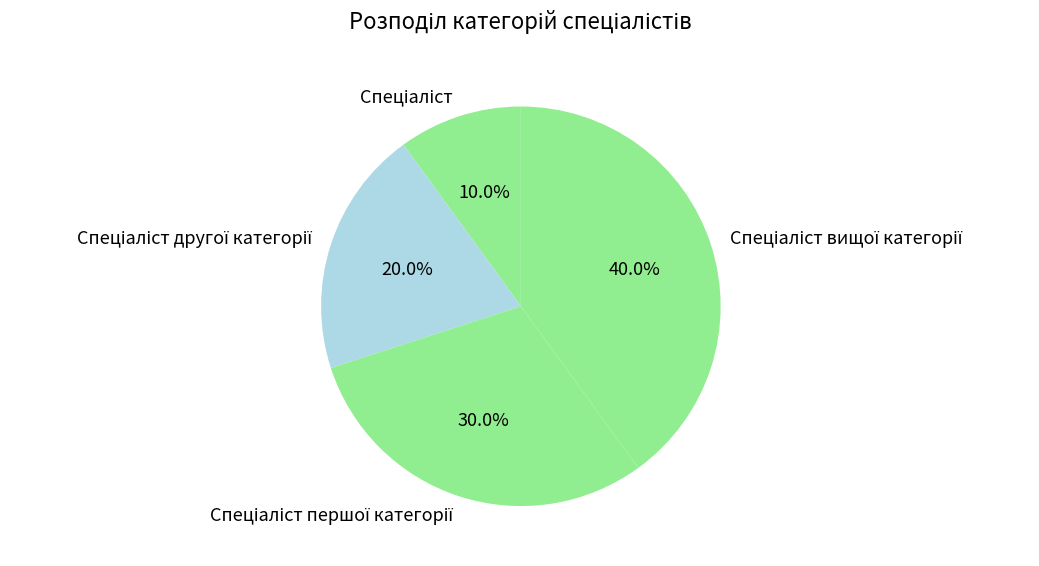

Does any single category account for the majority?

No